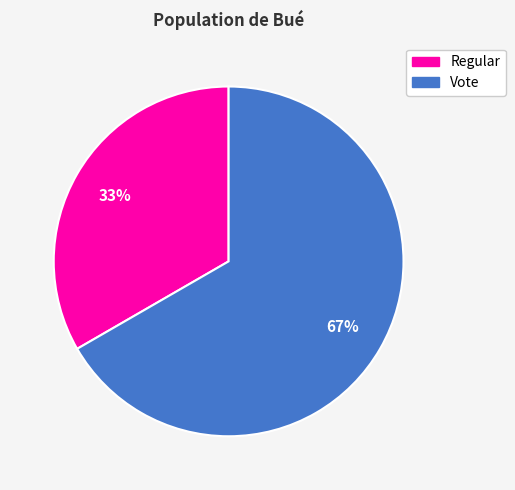

To the nearest percent, what is the average slice percentage?

50%